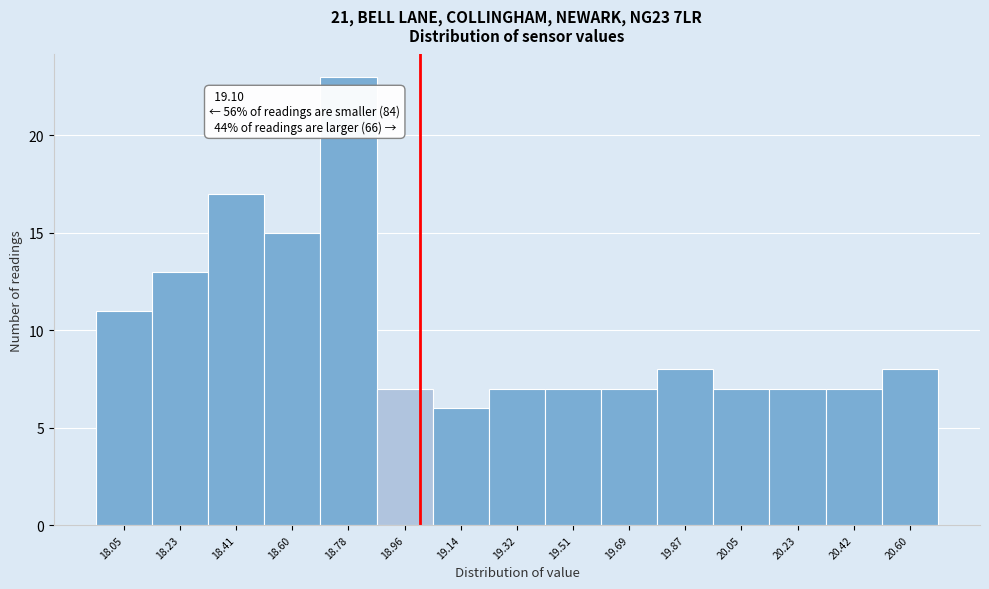

Reading left to right, what are all the values shown in this chart?

11	13	17	15	23	7	6	7	7	7	8	7	7	7	8